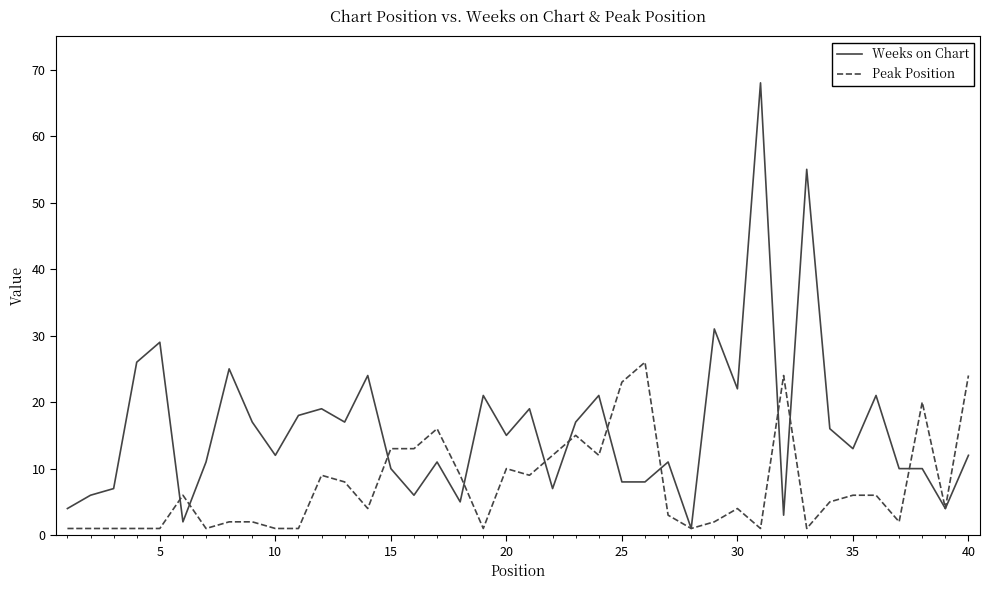

What is the difference between the second highest and second lowest values in the Peak Position series?

23